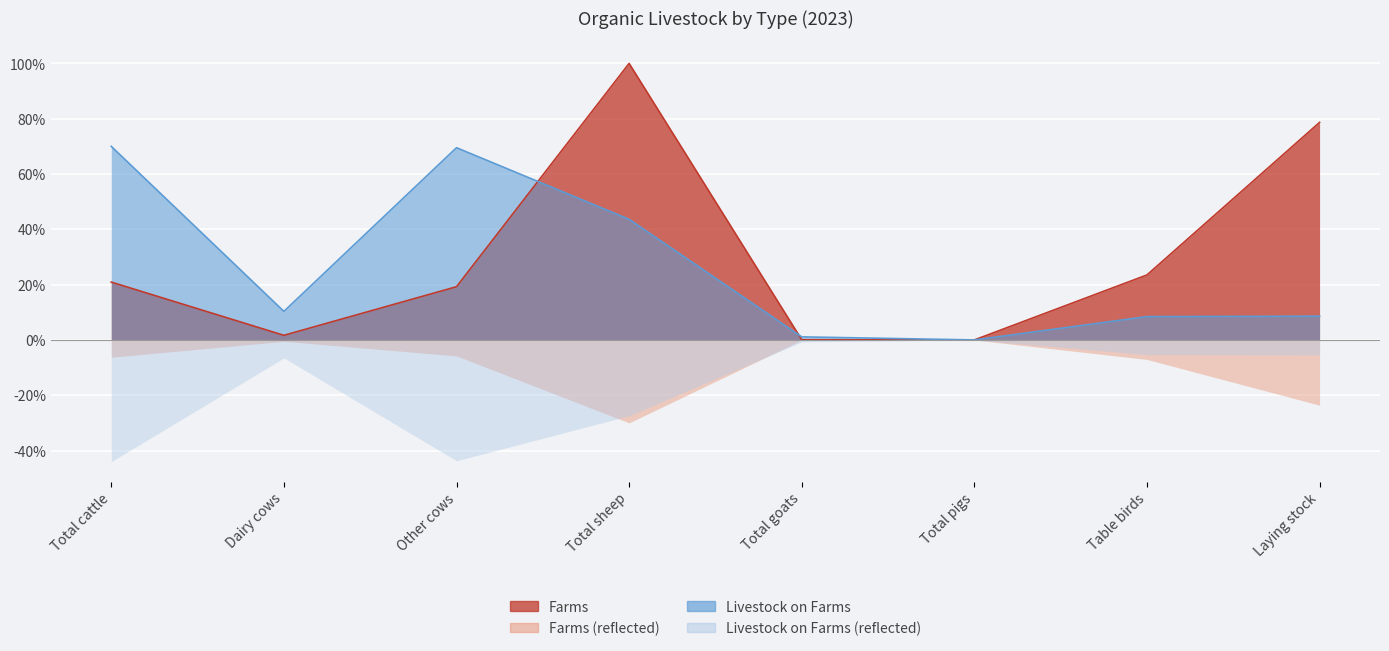

The Livestock on Farms series shows 0.3 at Dairy cows. True or false?

False